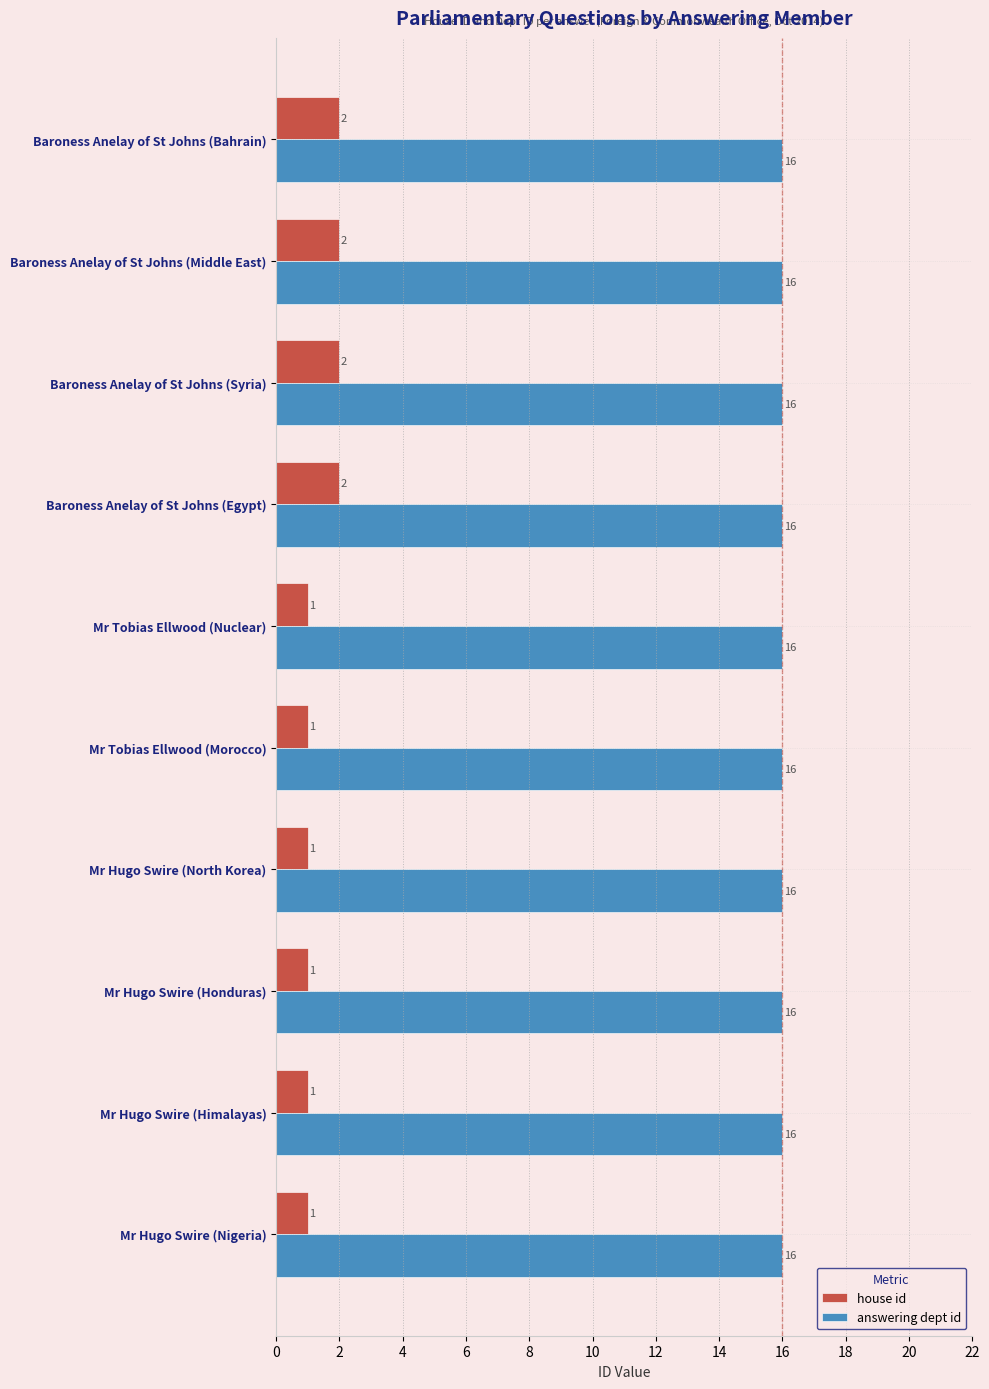

True or false: answering dept id has a value of 16 at Baroness Anelay of St Johns (Middle East).

True